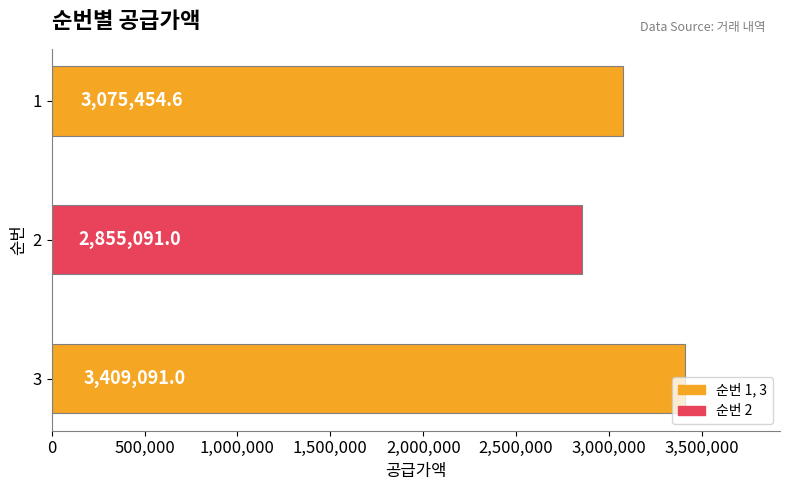

Is it true that the value at 3 is 3409091.0?

True